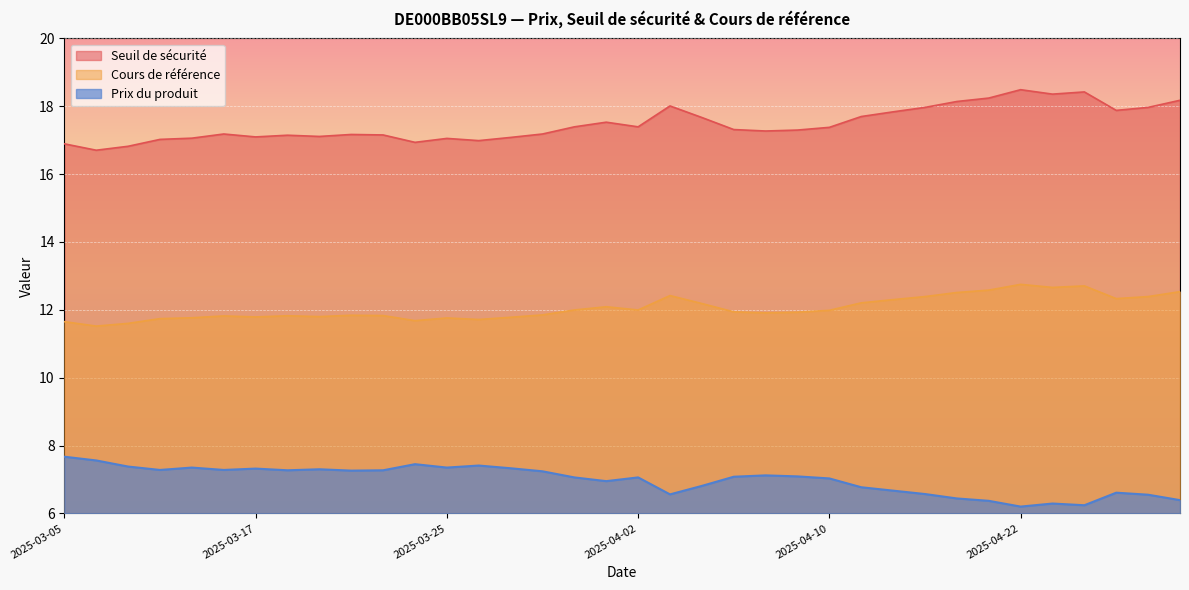

Is the value of Prix du produit at 2025-04-02 greater than the value of Seuil de sécurité at 2025-04-22?

No